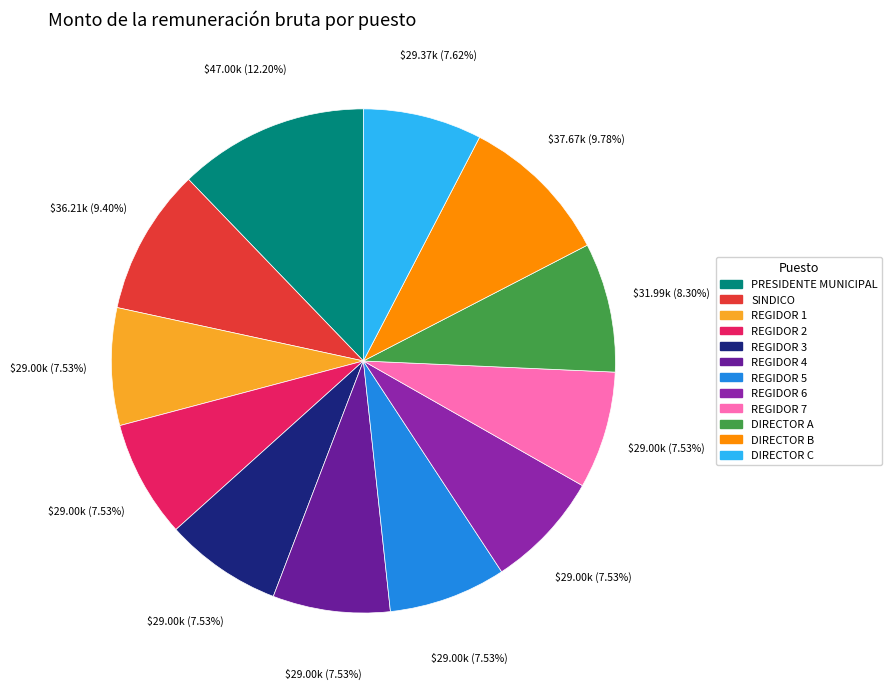

Is the sum of SINDICO and REGIDOR 1 greater than half?

No